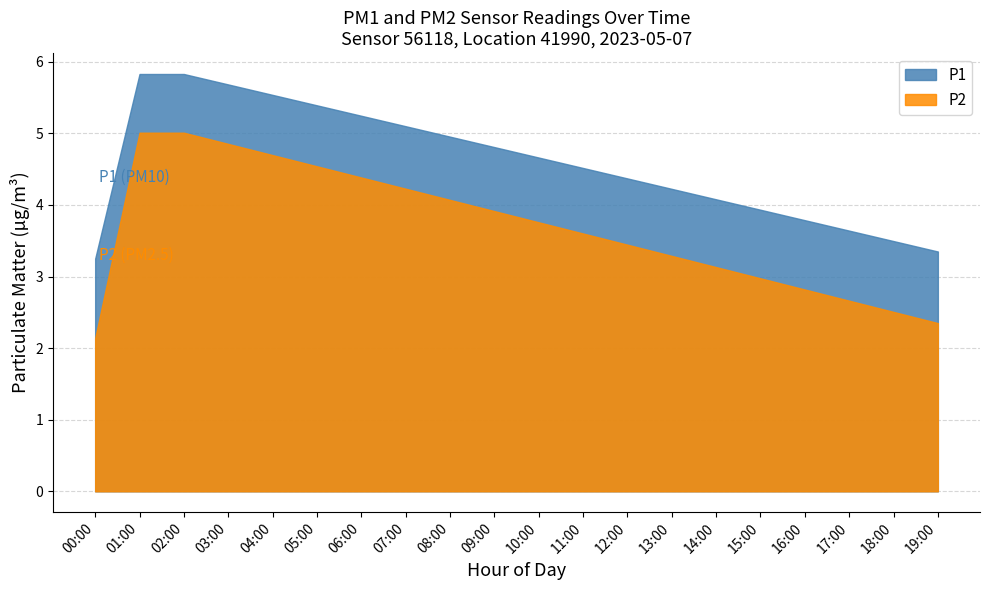

At how many categories does at least one series exceed 3?

20